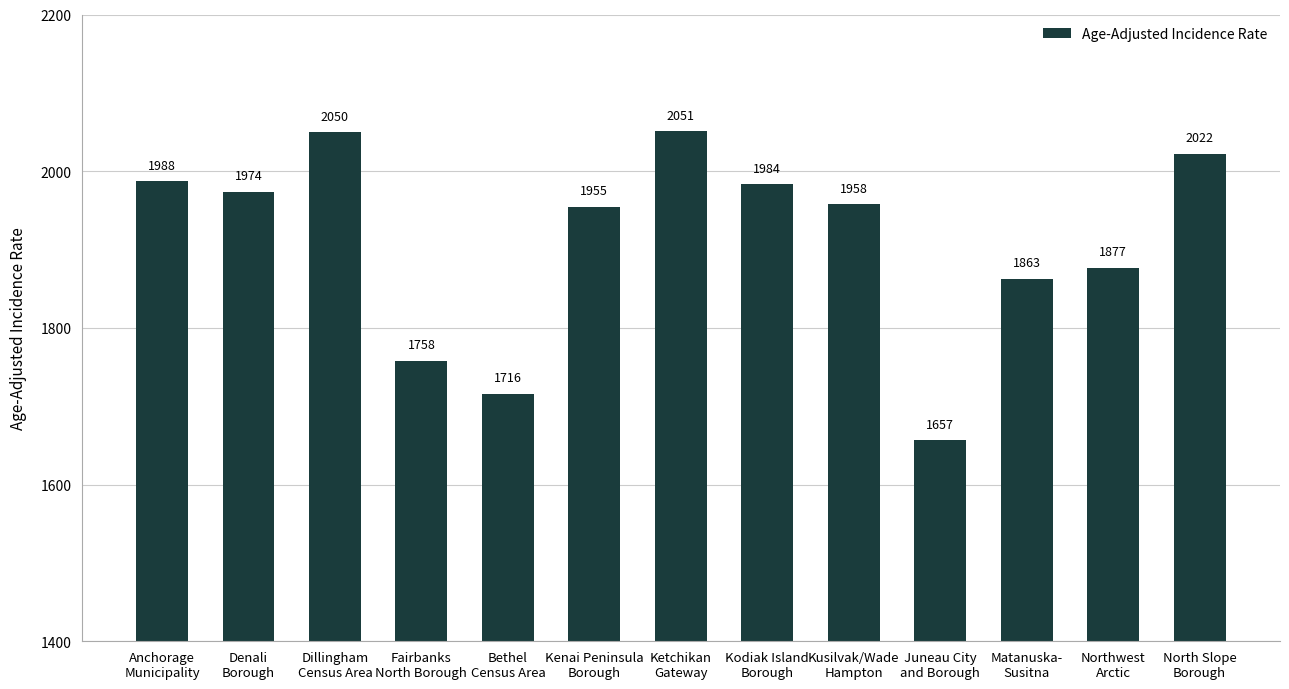

The chart shows a value of 1758.0 at Fairbanks
North Borough. True or false?

True